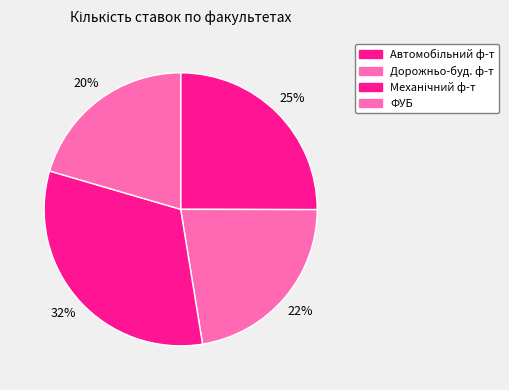

Count the number of slices in the pie.

4